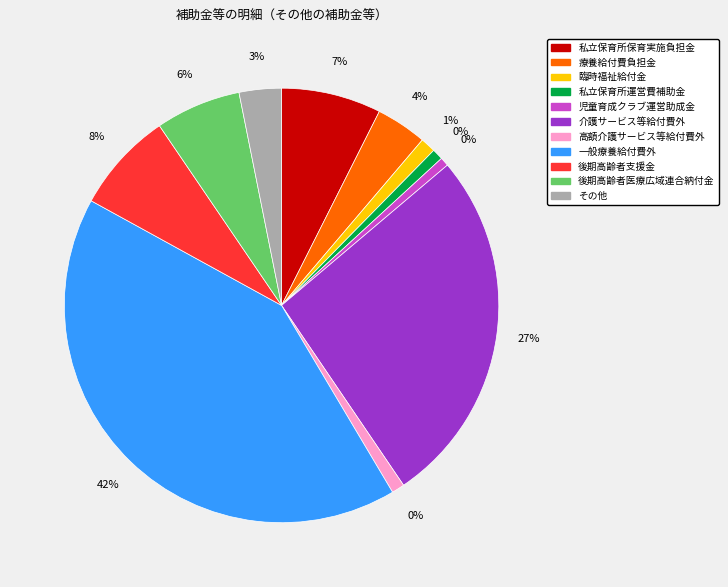

What percentage is the 後期高齢者支援金 slice, to the nearest percent?

8%